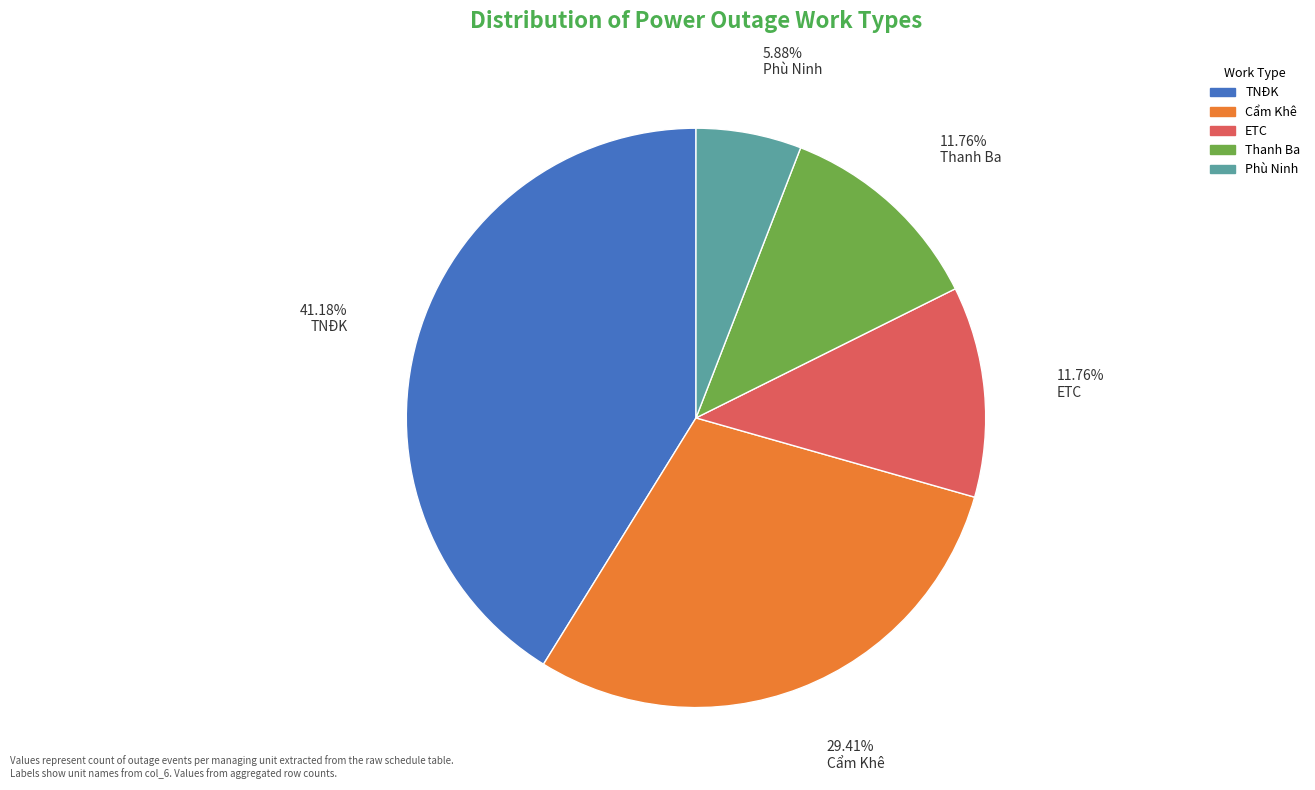

Which category has the biggest portion of the pie?

TNĐK